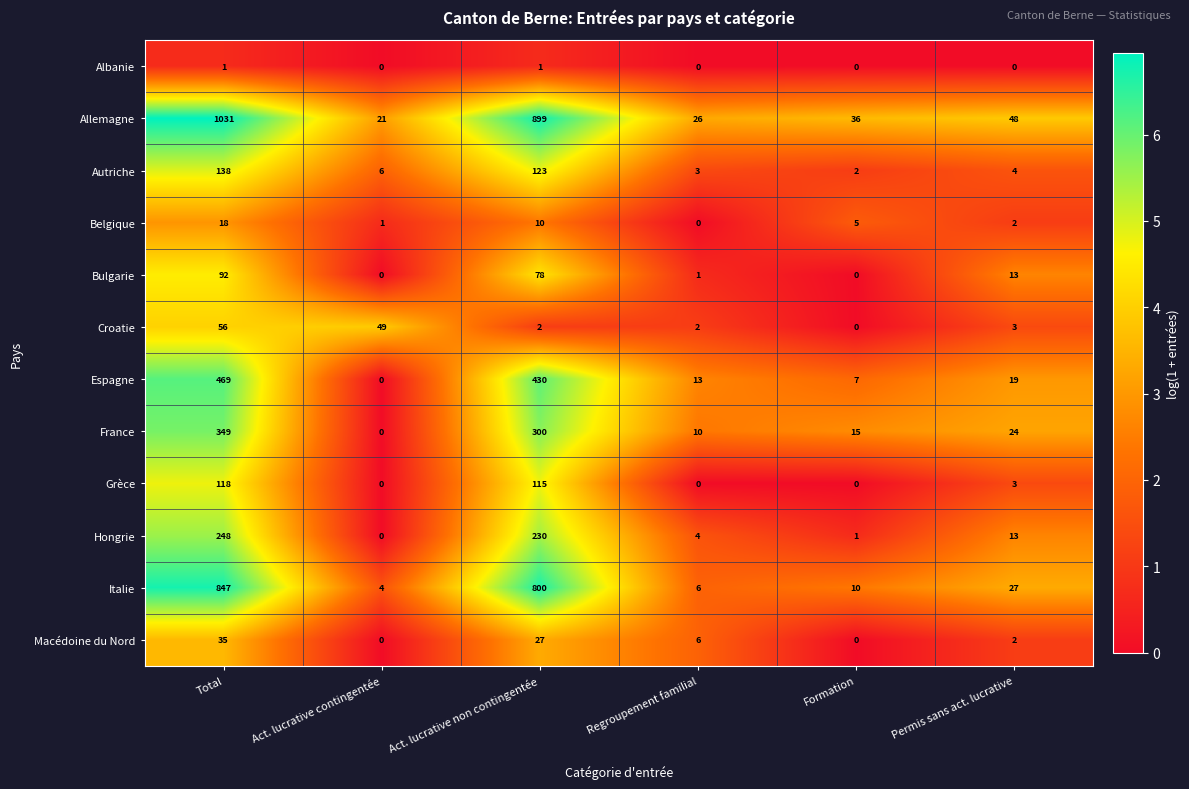

At which label does Croatie first exceed 3?

Total